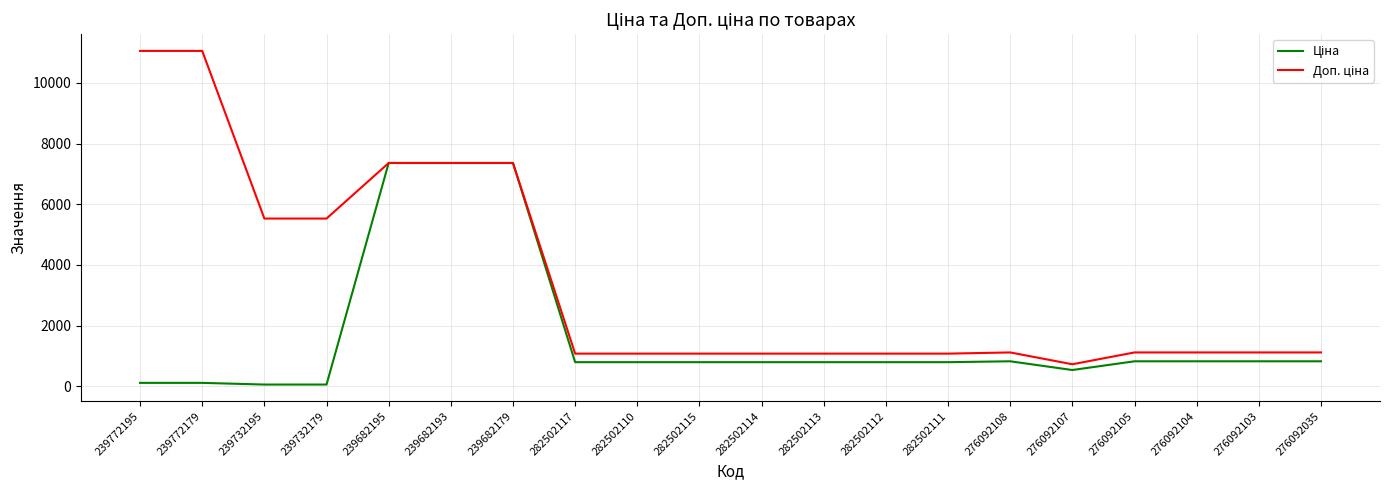

What is the maximum value shown in the chart?

11055.0